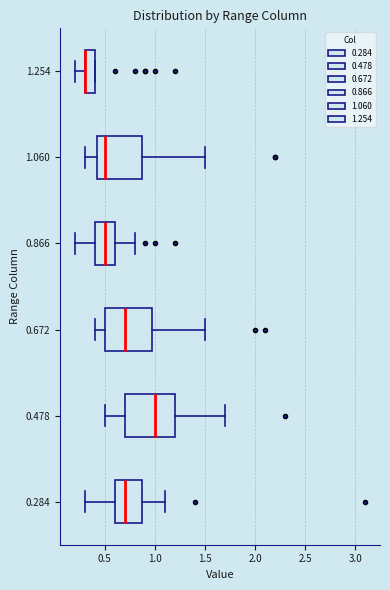

Reading bottom to top, read every box against the x-axis: the position of its median line, the range the box covers, and the ends of its whiskers. The values are not printed on the chart, so give them approximately, as read against the axis.

0.284: median 0.70, box 0.60 to 0.90, whiskers 0.30 to 1.10
0.478: median 1.00, box 0.70 to 1.20, whiskers 0.50 to 1.70
0.672: median 0.70, box 0.50 to 1.00, whiskers 0.40 to 1.50
0.866: median 0.50, box 0.40 to 0.60, whiskers 0.20 to 0.80
1.060: median 0.50, box 0.45 to 0.90, whiskers 0.30 to 1.50
1.254: median 0.30 (drawn on the box's left edge), box 0.30 to 0.40, whiskers 0.20 to 0.40